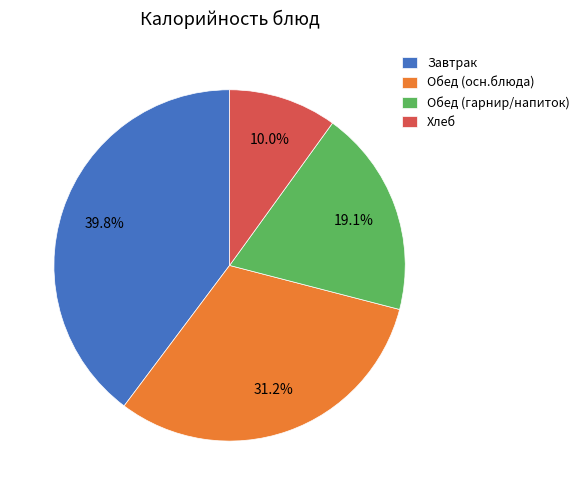

Is the sum of Обед (осн.блюда) and Завтрак greater than half?

Yes